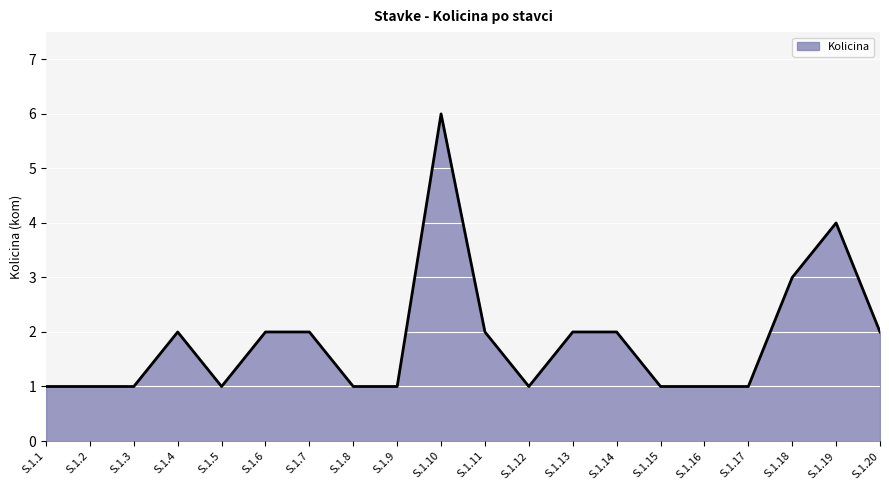

The value at S.1.4 is 2. True or false?

True